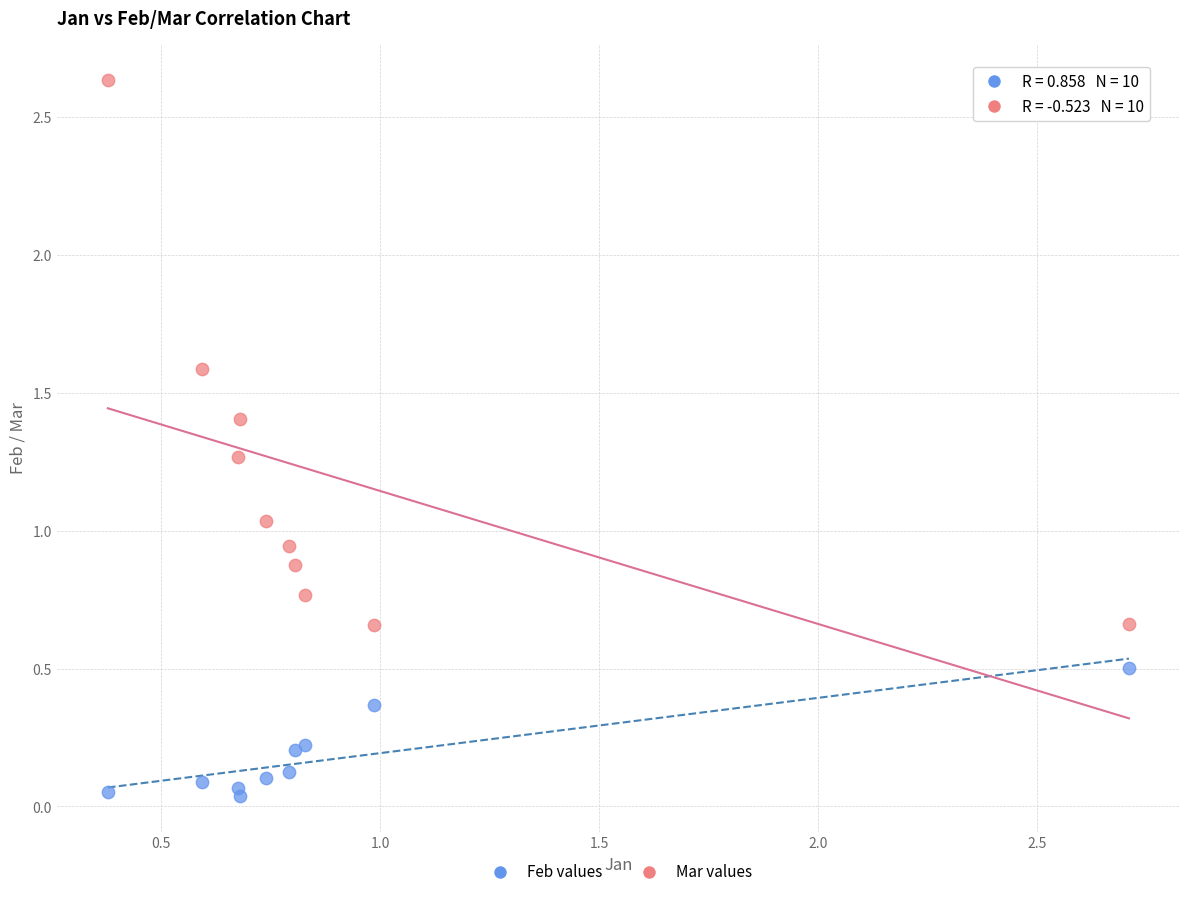

Which series has the widest spread of Y values?

Mar values